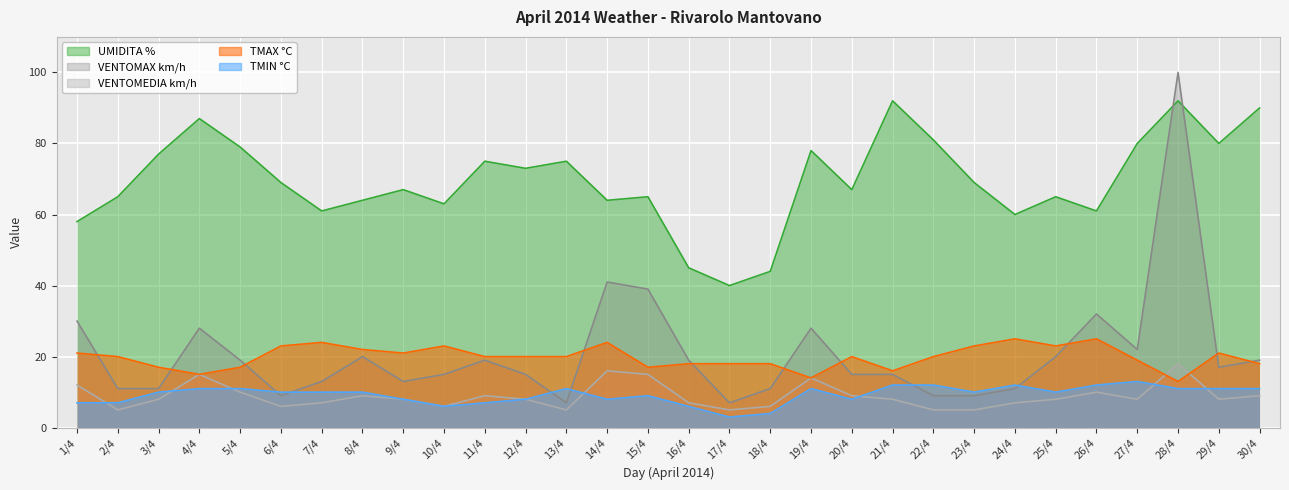

Which category has the lowest value in the TMAX °C series?

28/4